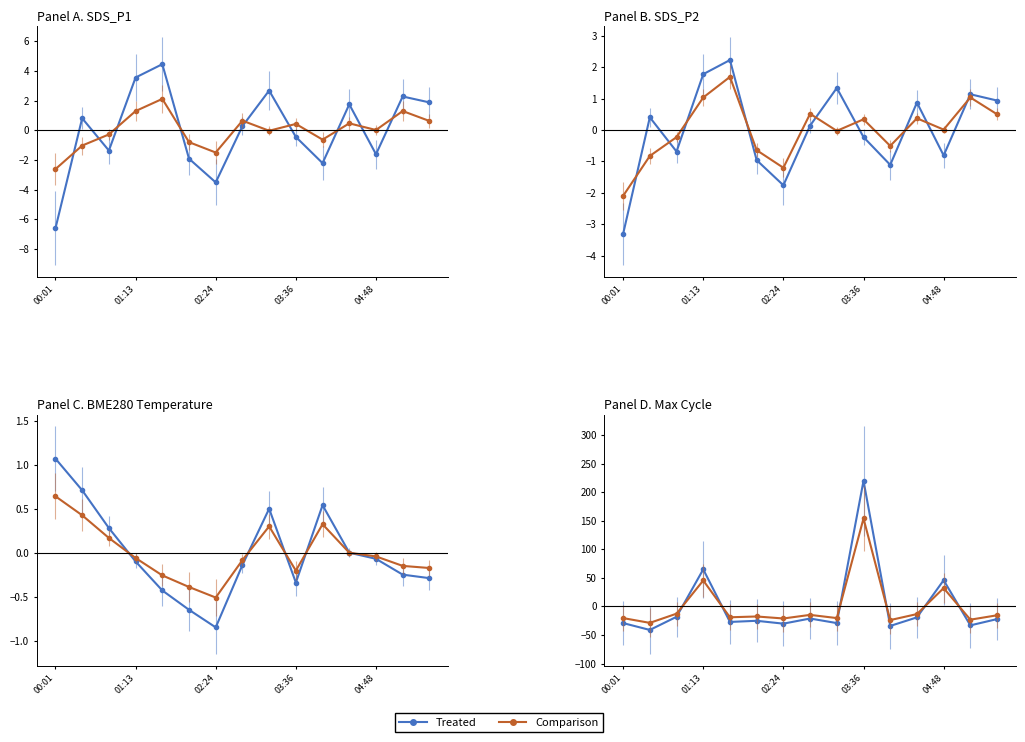

Does the chart display data point markers on the line(s)?

Yes